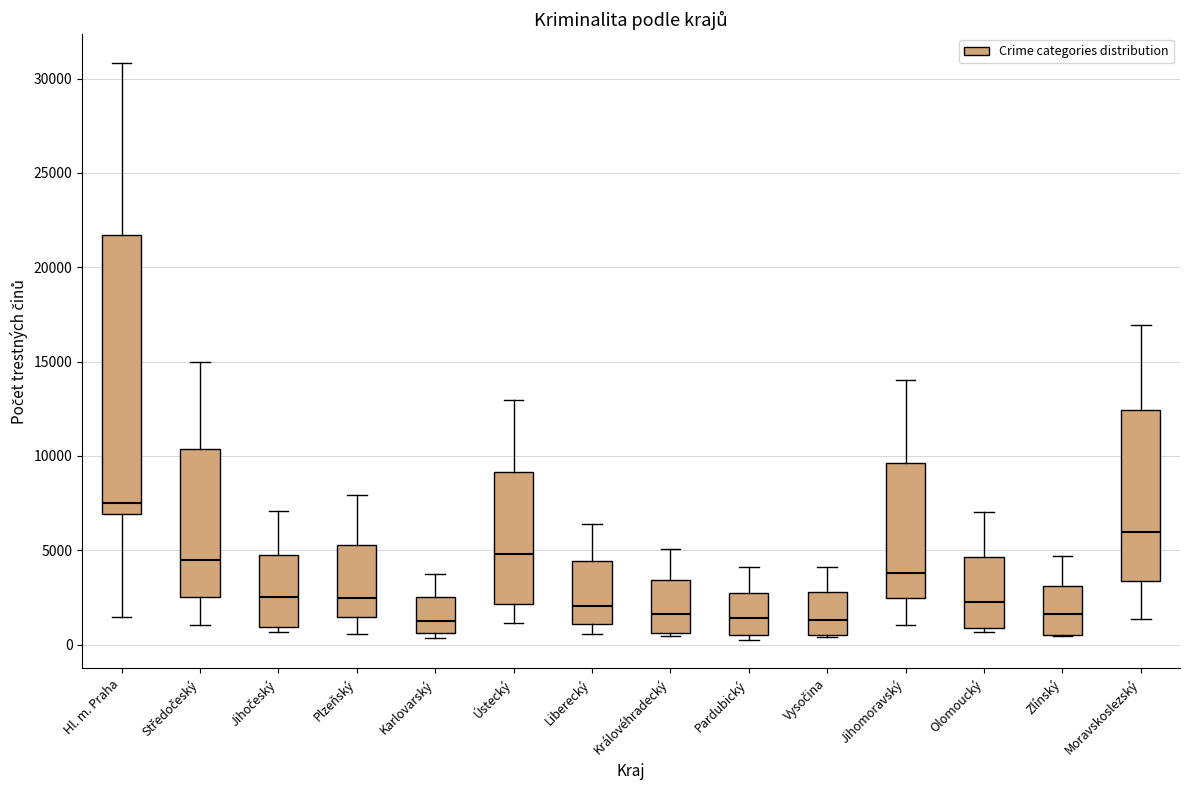

Reading left to right, transcribe this box plot: for each box, give where its median line is, the range the box spans, and where its two whiskers end, as read against the y-axis. The values are not printed on the chart, so give them approximately, as read against the axis.

Hl. m. Praha: median 7500, box 7000 to 21500, whiskers 1500 to 31000
Středočeský: median 4500, box 2500 to 10500, whiskers 1000 to 15000
Jihočeský: median 2500, box 1000 to 5000, whiskers 500 to 7000
Plzeňský: median 2500, box 1500 to 5500, whiskers 500 to 8000
Karlovarský: median 1500, box 500 to 2500, whiskers 500 (just below the box's lower edge) to 3500
Ústecký: median 5000, box 2000 to 9000, whiskers 1000 to 13000
Liberecký: median 2000, box 1000 to 4500, whiskers 500 to 6500
Královéhradecký: median 1500, box 500 to 3500, whiskers 500 (just below the box's lower edge) to 5000
Pardubický: median 1500, box 500 to 2500, whiskers 500 (just below the box's lower edge) to 4000
Vysočina: median 1500, box 500 to 3000, whiskers 500 to 4000
Jihomoravský: median 4000, box 2500 to 9500, whiskers 1000 to 14000
Olomoucký: median 2500, box 1000 to 4500, whiskers 500 to 7000
Zlínský: median 1500, box 500 to 3000, whiskers 500 to 4500
Moravskoslezský: median 6000, box 3500 to 12500, whiskers 1500 to 17000